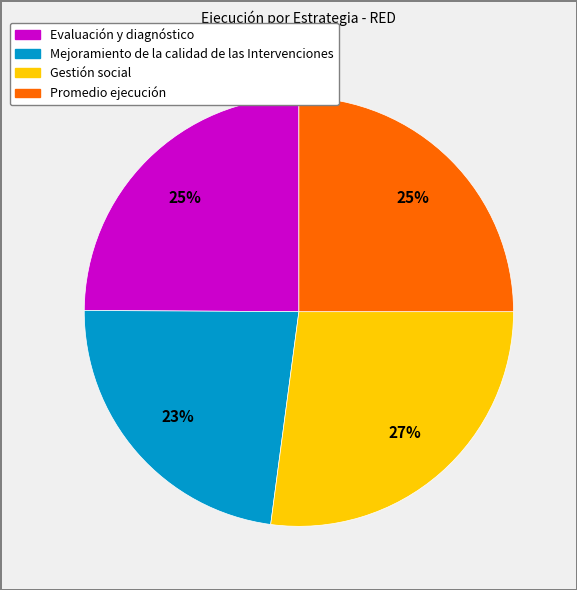

Which slice is the smallest?

Mejoramiento de la calidad de las Intervenciones